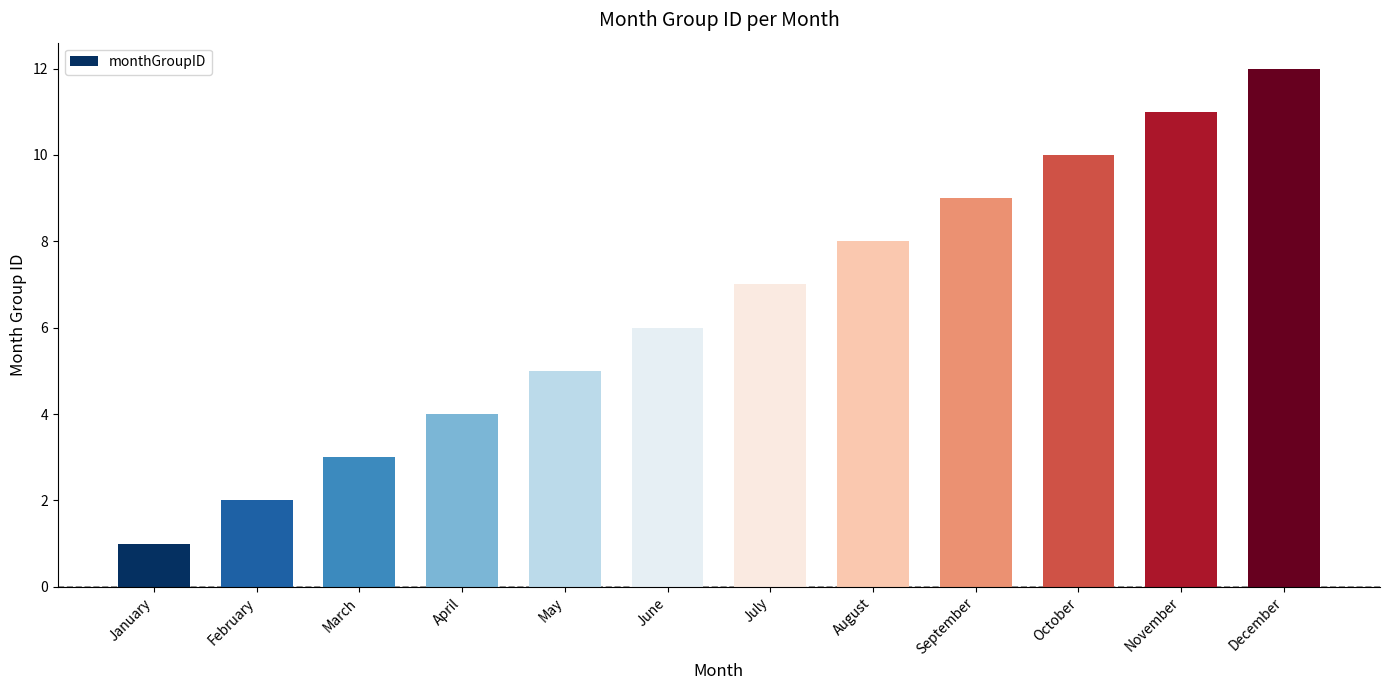

Is it true that the value at April is 4?

True